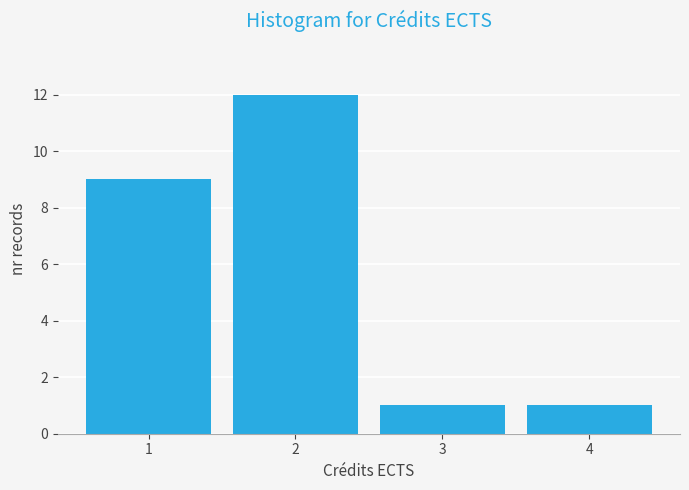

What is the height of the bar covering 0.5 to 1.5 on the x-axis? The values are not printed on the chart, so give them approximately, as read against the axis.

9